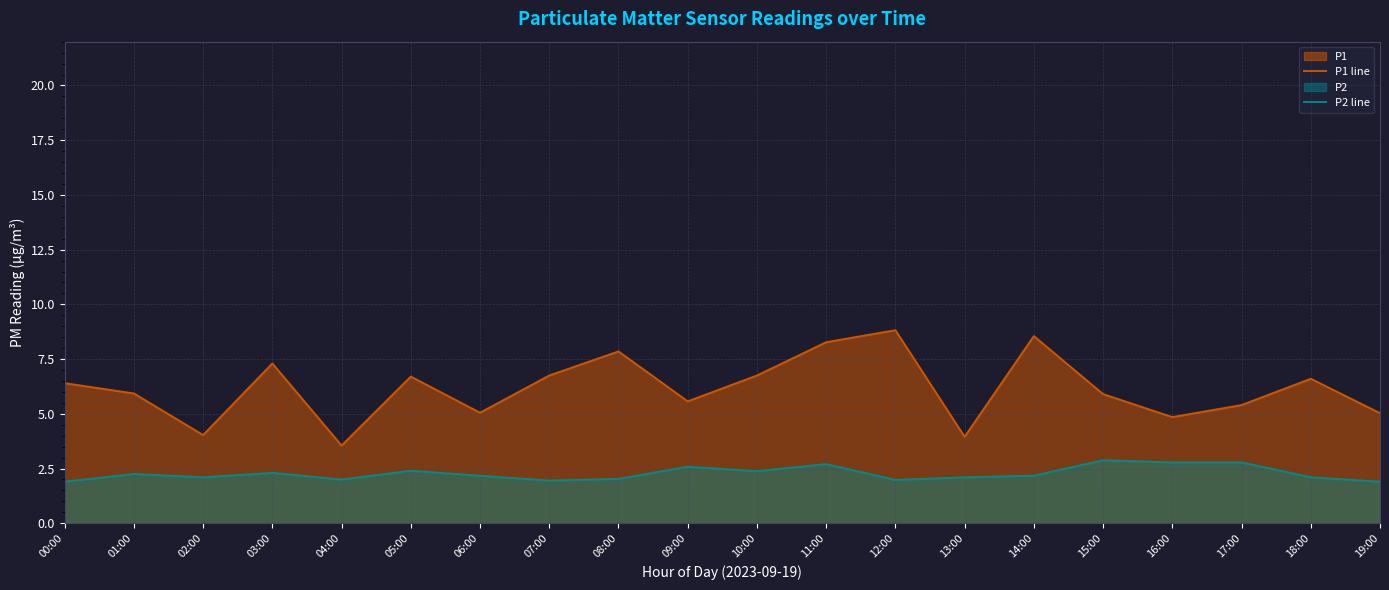

Where is P2 line nearest to the value 2?

04:00